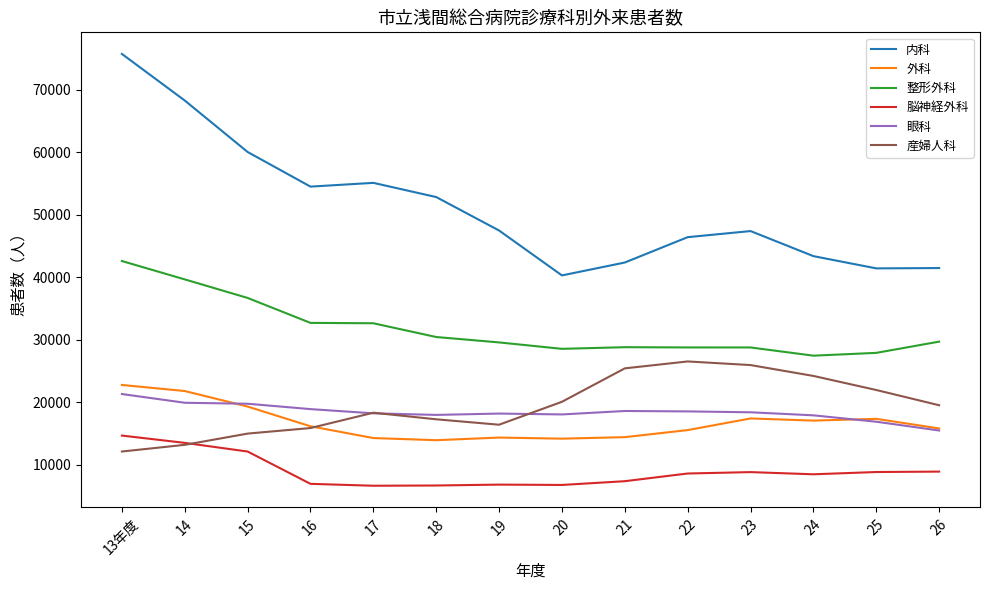

Which category has the lowest value in the 産婦人科 series?

13年度